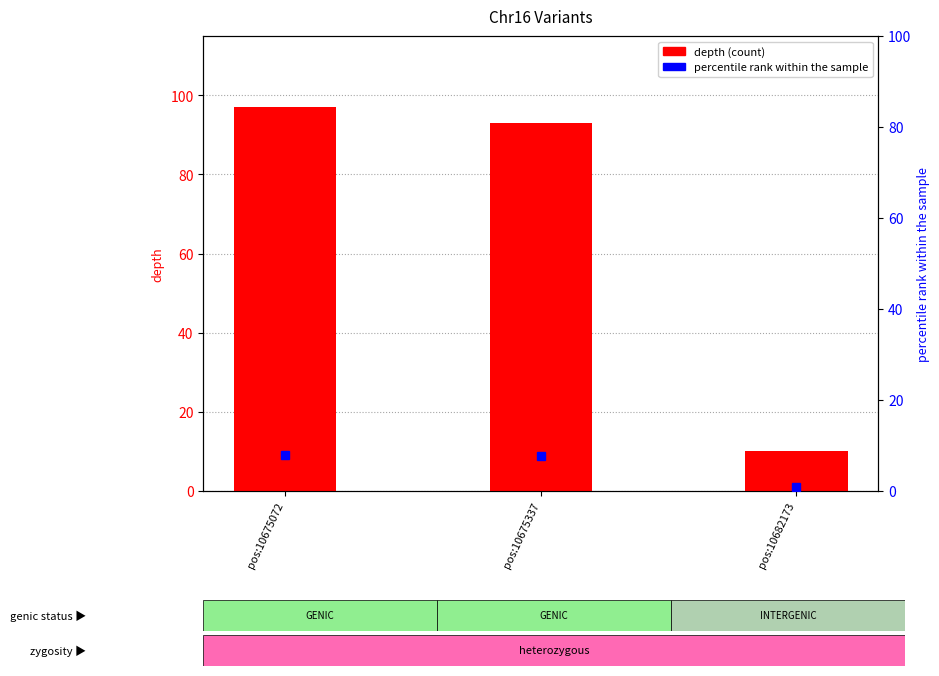

Reading right to left, list all the values displayed in this chart.

pos:10682173=10	pos:10675337=93	pos:10675072=97